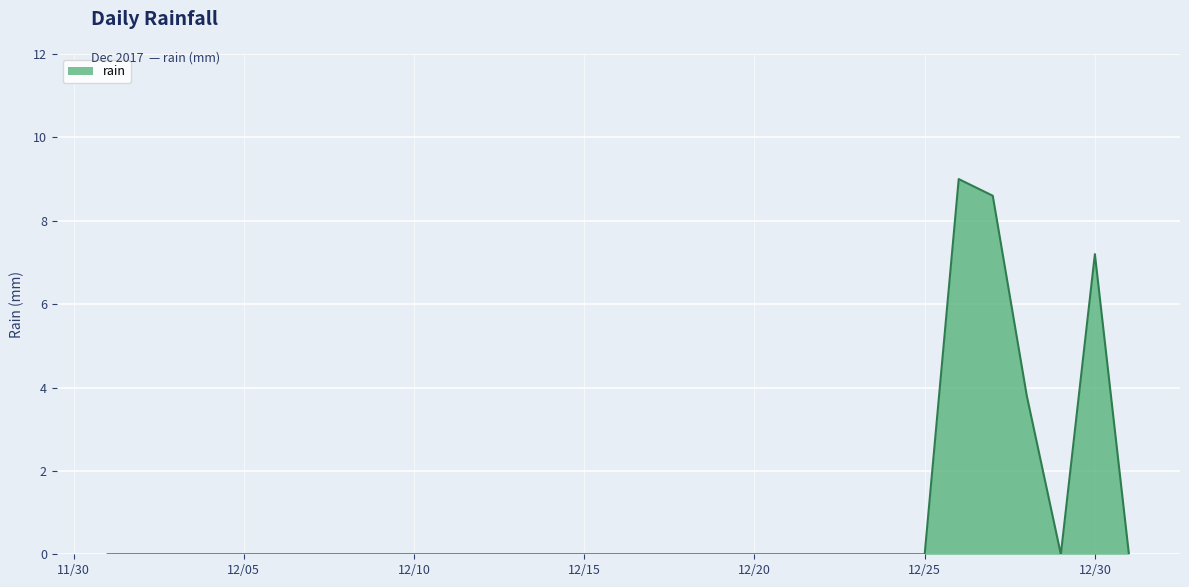

What is the sum of all values?

28.6